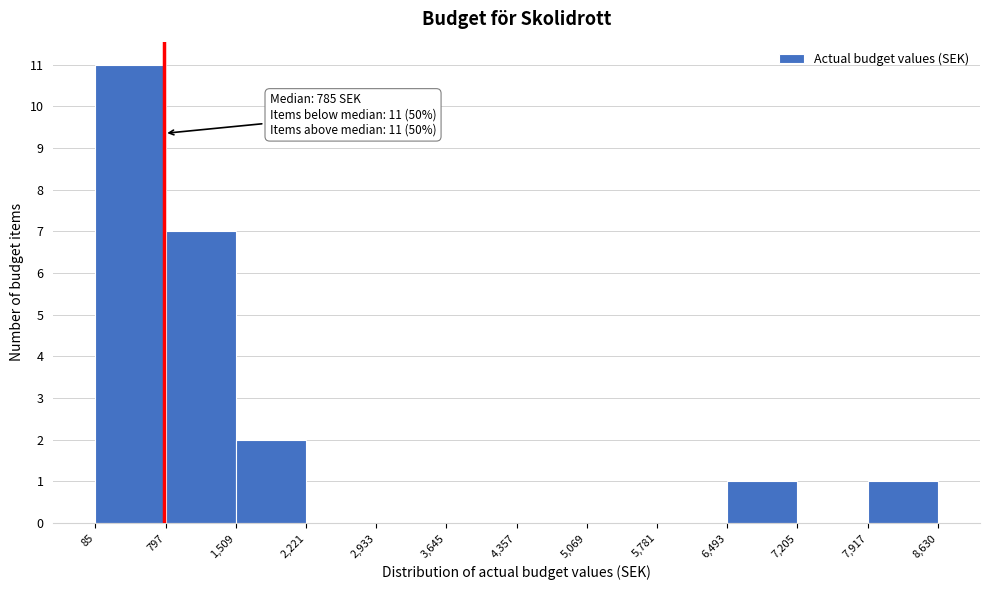

Which range on the x-axis has the tallest bar?

85 to 797